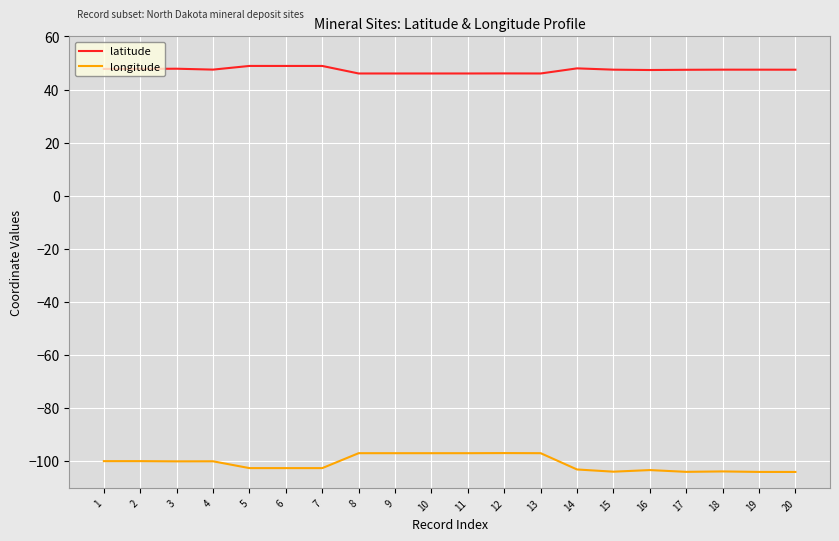

Is it true that longitude equals -171.2 at 13?

False